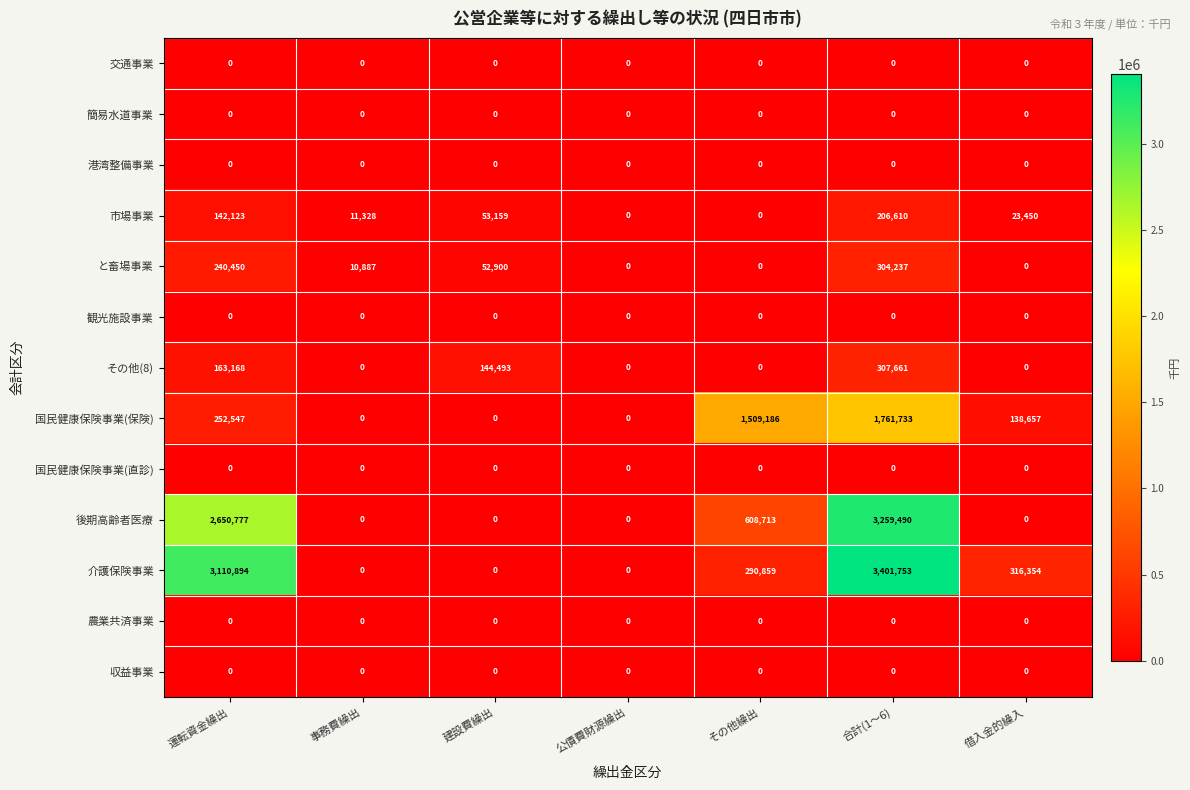

How many categories are shown in the chart?

7